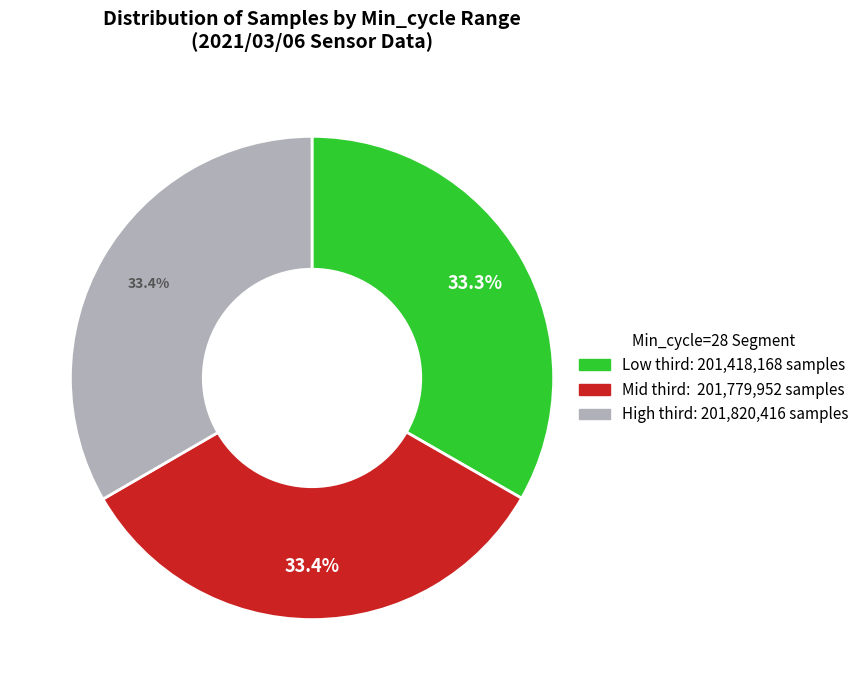

Does any single category account for the majority?

No